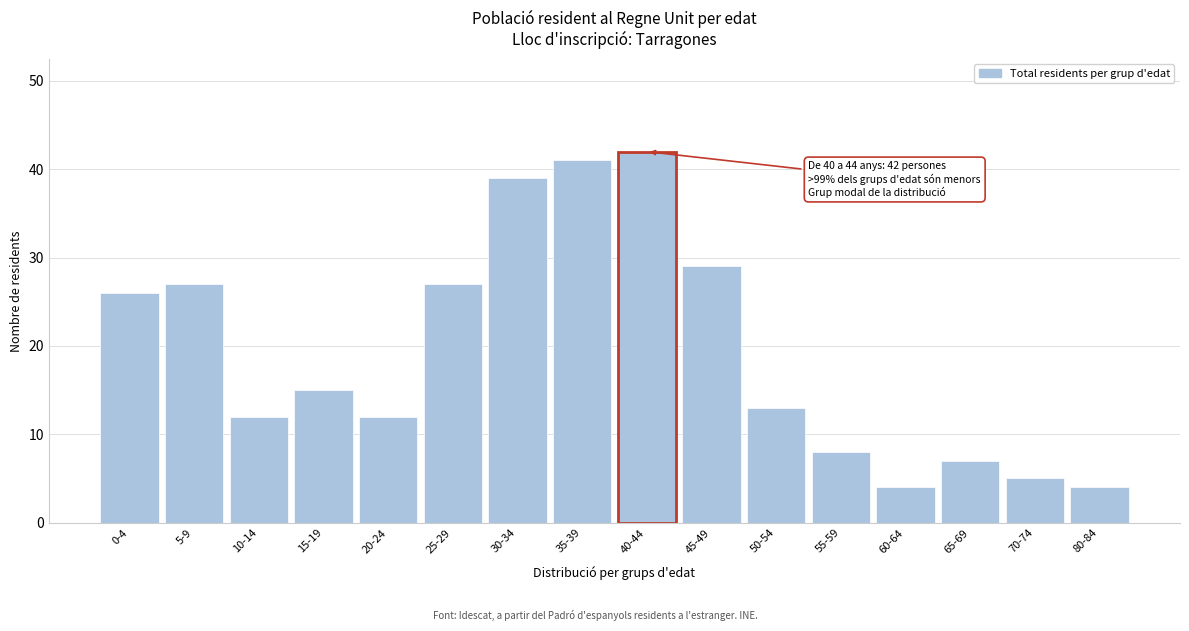

Reading right to left, list all the values displayed in this chart.

80-84=4	70-74=5	65-69=7	60-64=4	55-59=8	50-54=13	45-49=29	40-44=42	35-39=41	30-34=39	25-29=27	20-24=12	15-19=15	10-14=12	5-9=27	0-4=26